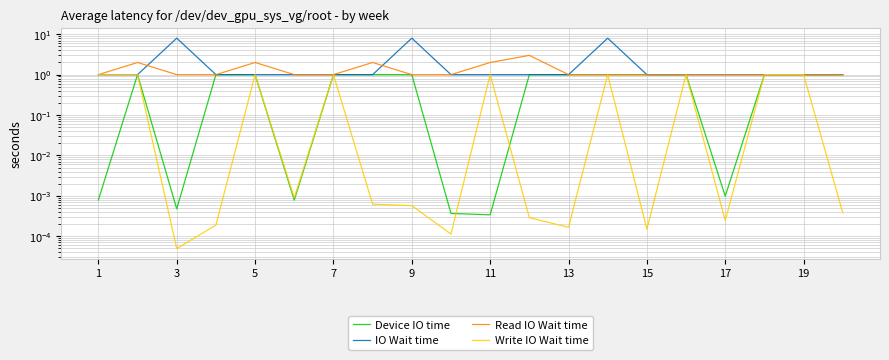

Where do IO Wait time and Write IO Wait time first cross each other?

1 and 3